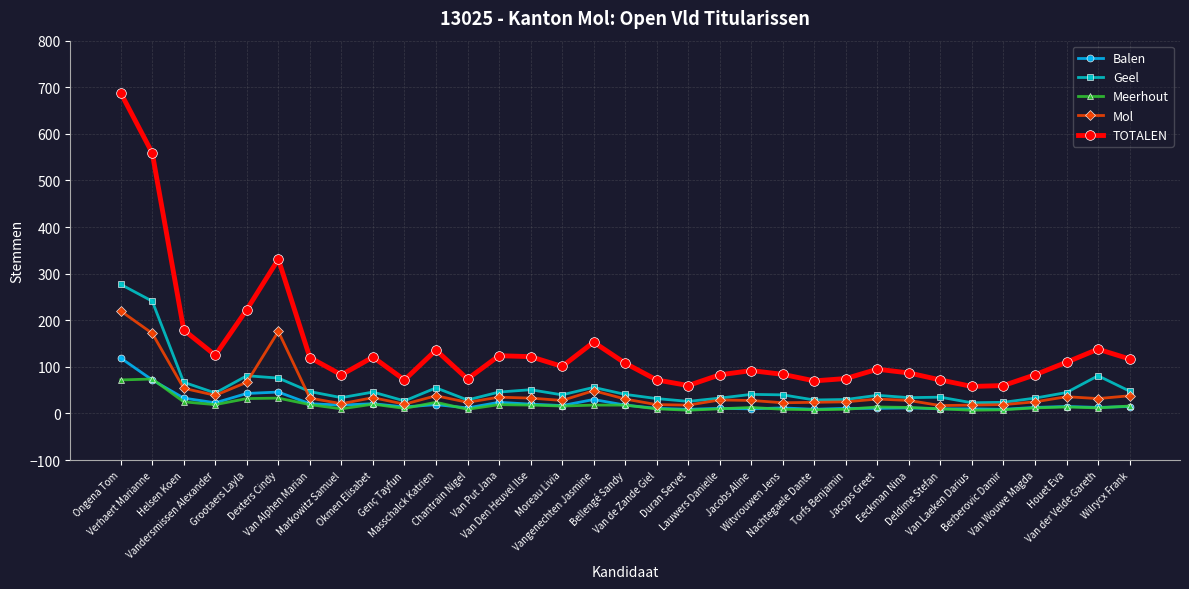

Read the Geel value at Bellengé Sandy.

41